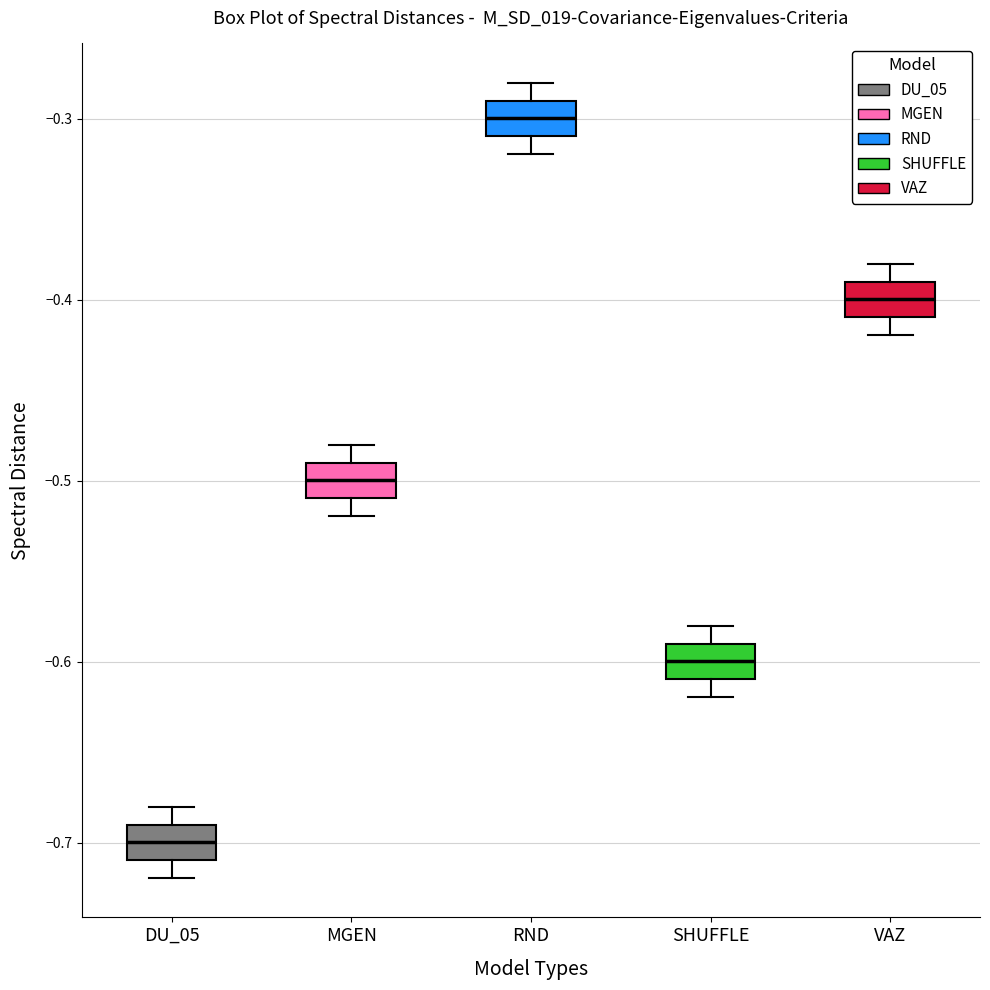

Which box has the lowest median line?

DU_05